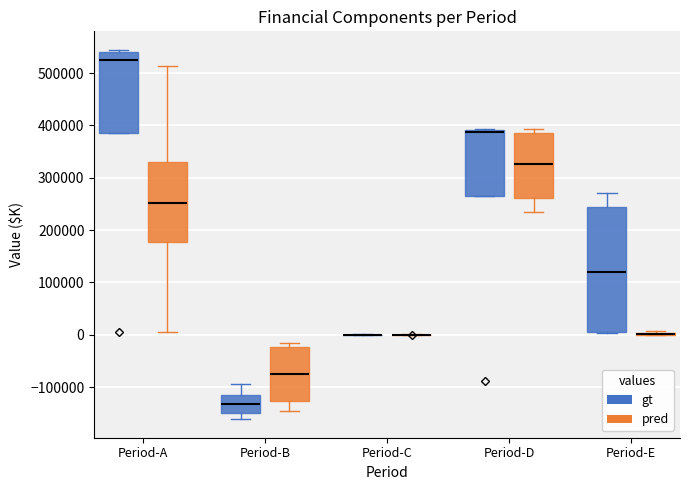

Reading left to right, read every box against the y-axis: the position of its median line, the range the box covers, and the ends of its whiskers. The values are not printed on the chart, so give them approximately, as read against the axis.

Period-A (gt): median 530000, box 390000 to 540000, whiskers 390000 to 540000 (just above the box's upper edge)
Period-A (pred): median 250000, box 180000 to 330000, whiskers 10000 to 510000
Period-B (gt): median -130000, box -150000 to -110000, whiskers -160000 to -90000
Period-B (pred): median -70000, box -130000 to -20000, whiskers -150000 to -20000 (just above the box's upper edge)
Period-C (gt): box collapsed to a line at 0, whiskers 0 to 0
Period-C (pred): box collapsed to a line at 0, whiskers 0 to 0
Period-D (gt): median 390000 (just below the box's upper edge), box 260000 to 390000, whiskers 260000 to 390000
Period-D (pred): median 330000, box 260000 to 380000, whiskers 230000 to 390000
Period-E (gt): median 120000, box 10000 to 240000, whiskers 0 to 270000
Period-E (pred): box collapsed to a line at 0, whiskers 0 to 10000